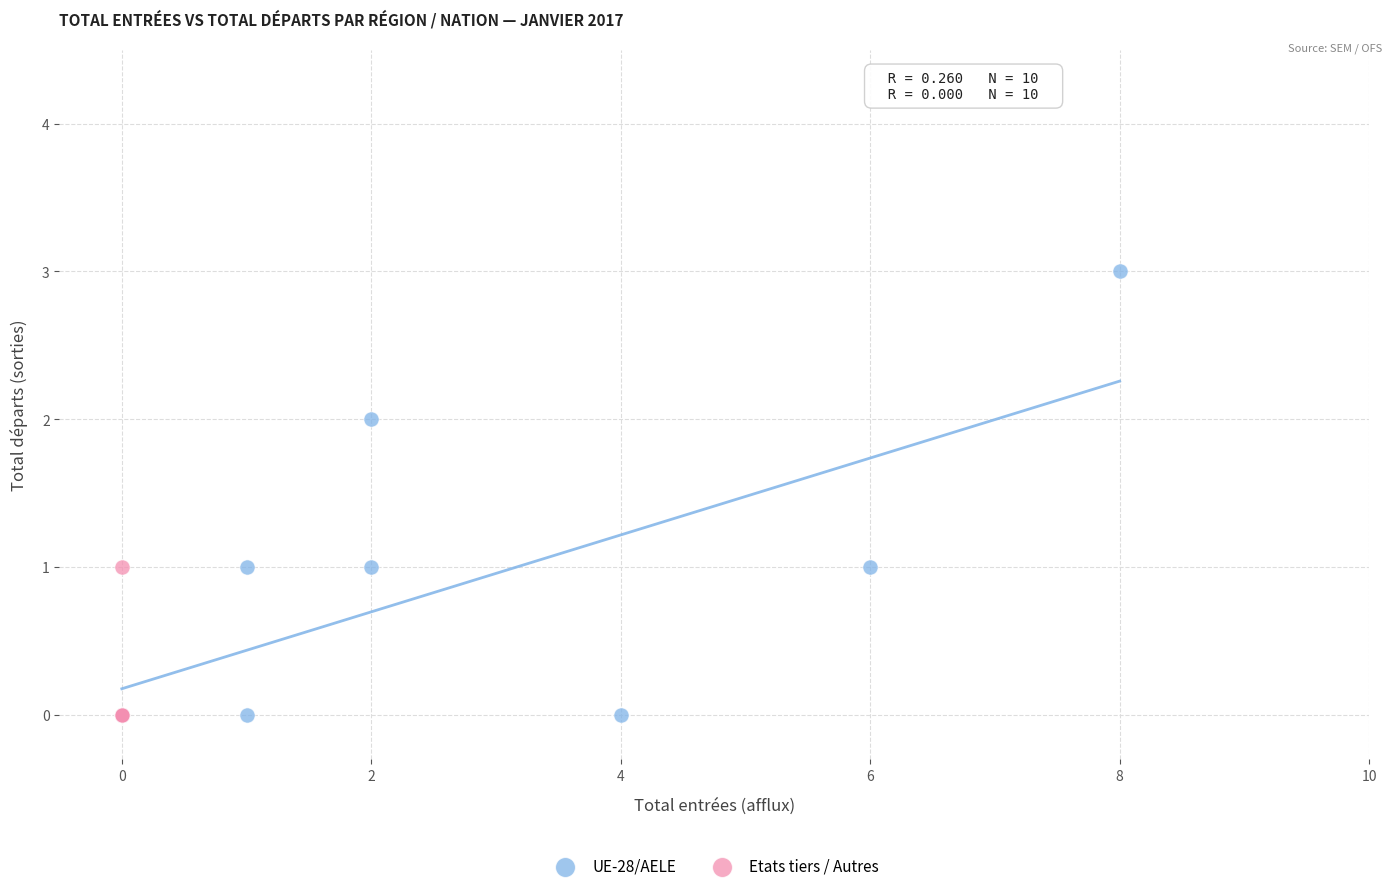

Which series has the largest Y range (max minus min)?

UE-28/AELE